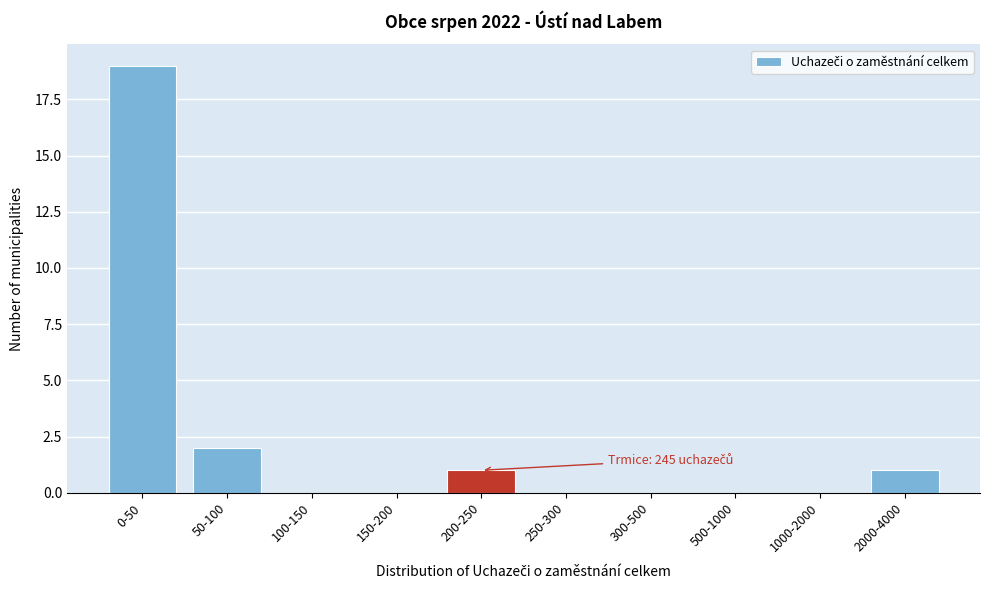

Reading left to right, what are all the values shown in this chart?

0-50=19	50-100=2	100-150=0	150-200=0	200-250=1	250-300=0	300-500=0	500-1000=0	1000-2000=0	2000-4000=1